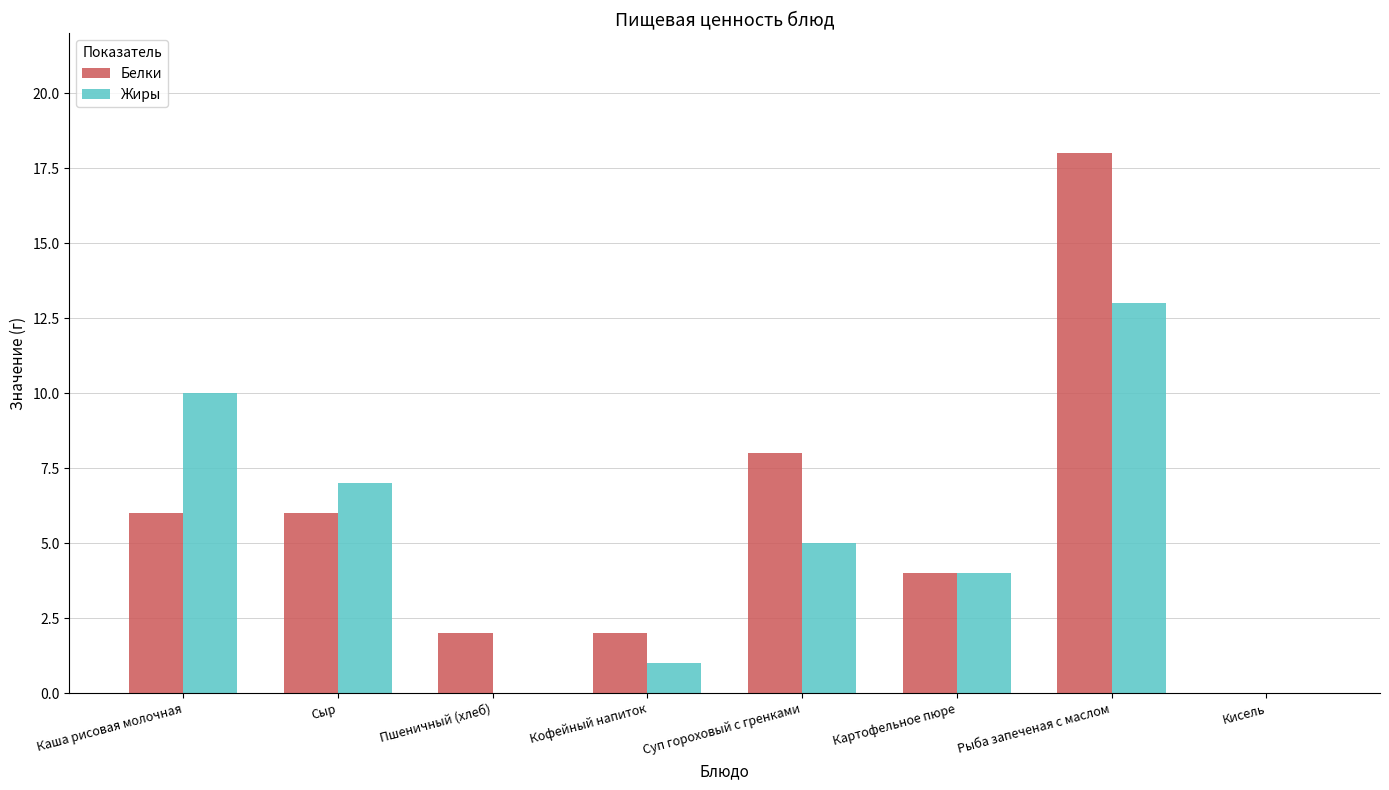

Does the chart contain stacked bars?

No